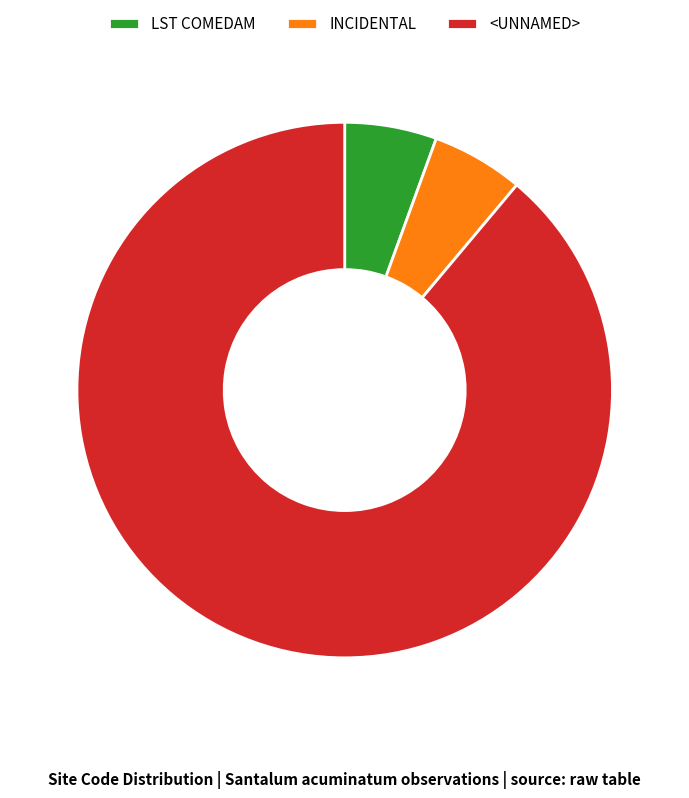

Which category has the biggest portion of the pie?

<UNNAMED>